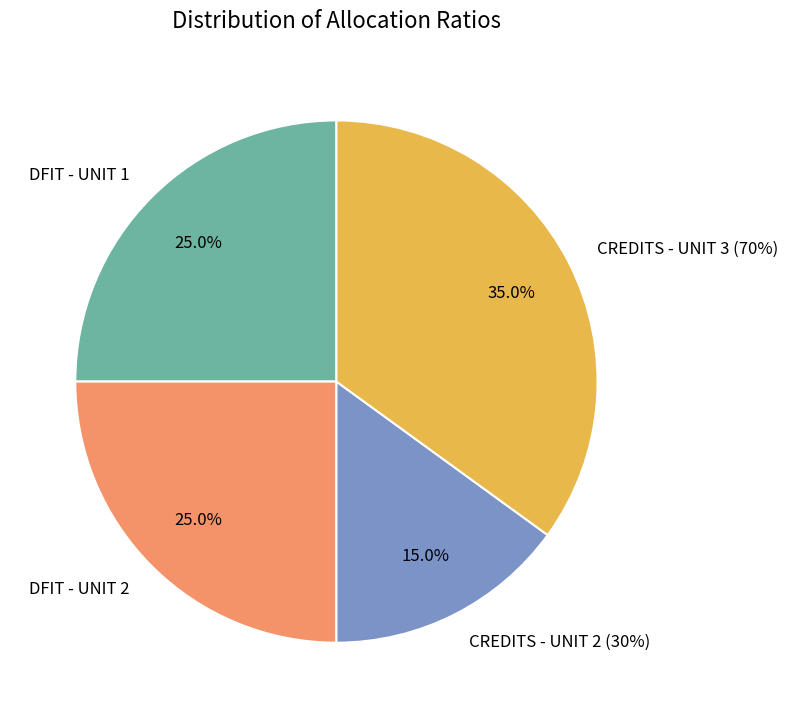

What percentage is the DFIT AND SCH M - UNIT 1 slice, to the nearest percent?

25%